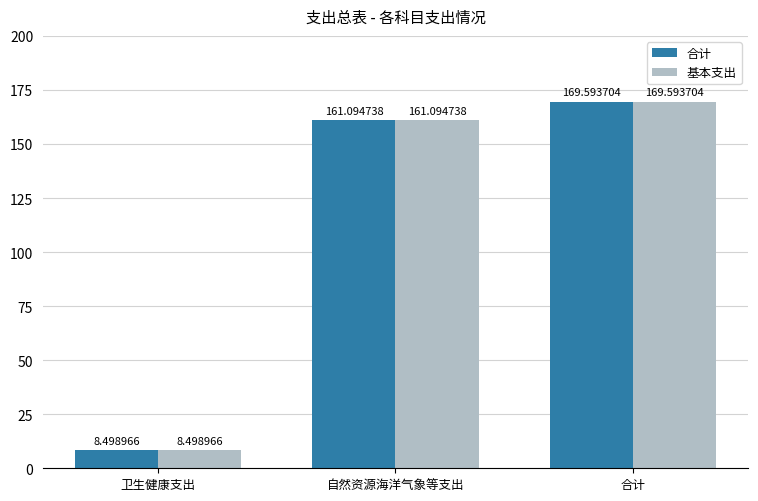

How many bars are there in each group?

2